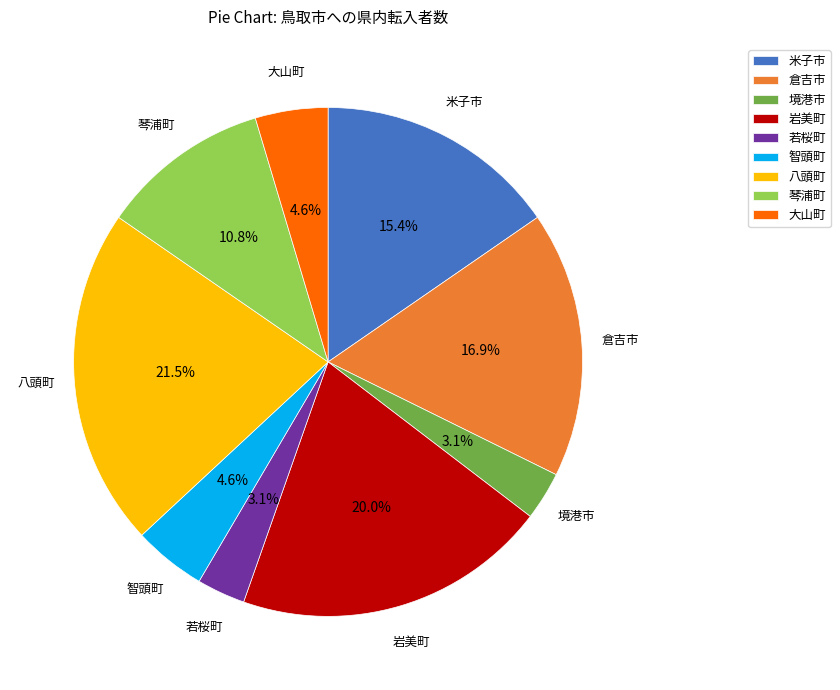

Does 八頭町 account for over 50% of the chart?

No